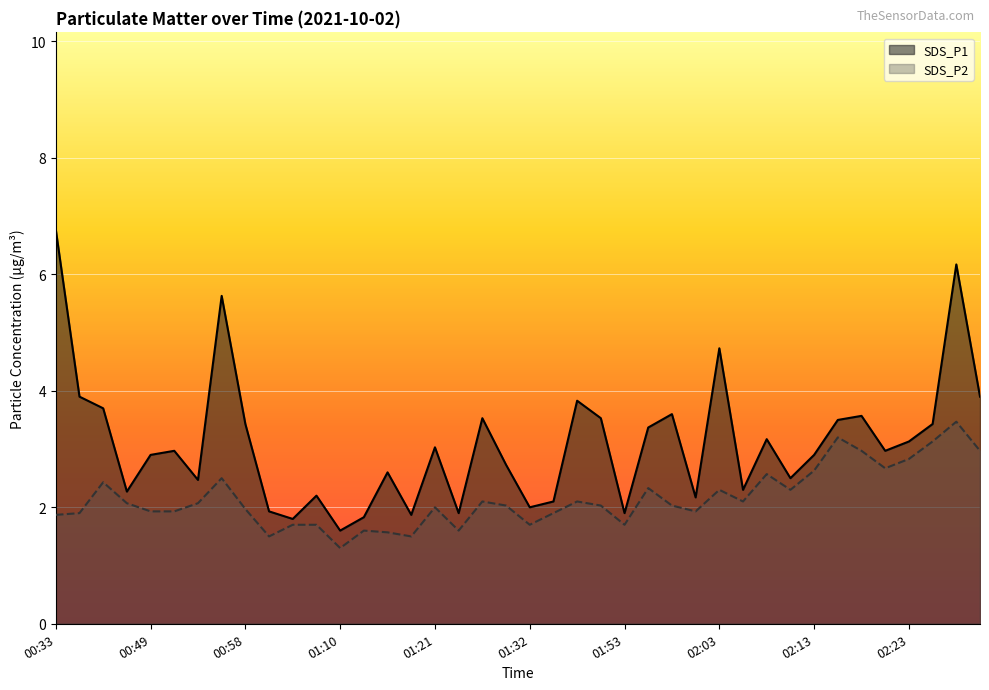

What is the average value of the SDS_P1 series?

3.1